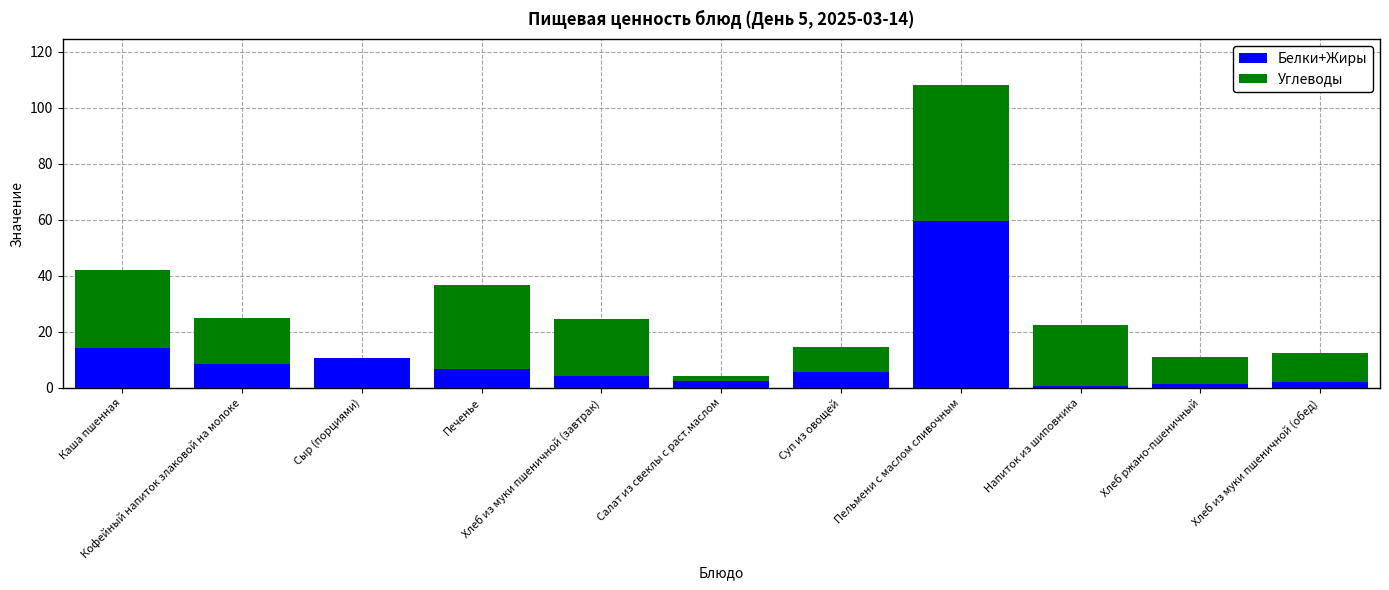

What is the sum of all Белки+Жиры values?

116.3